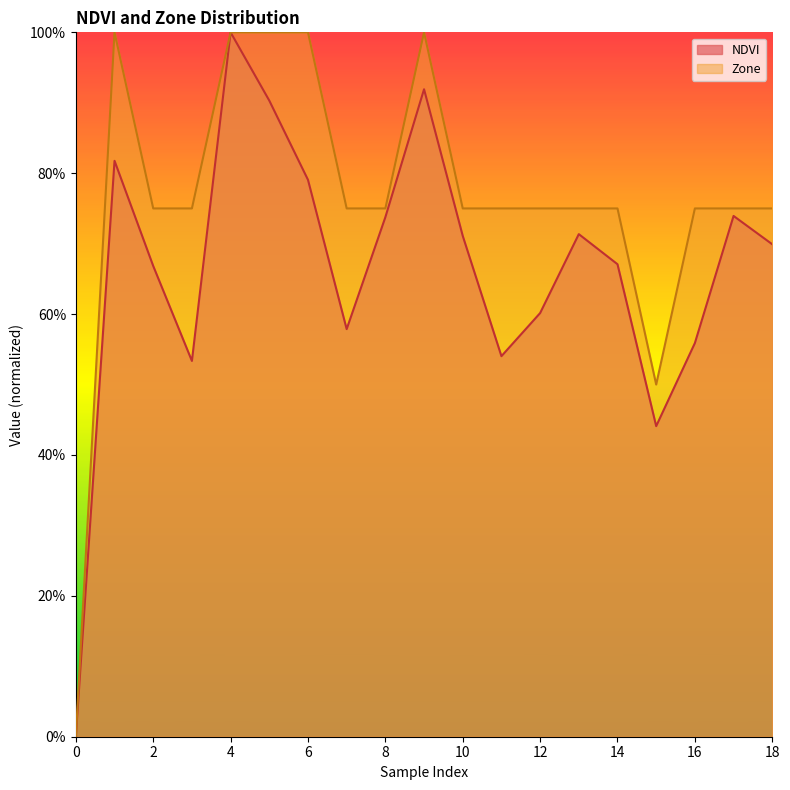

What is the maximum value shown in the chart?

1.0